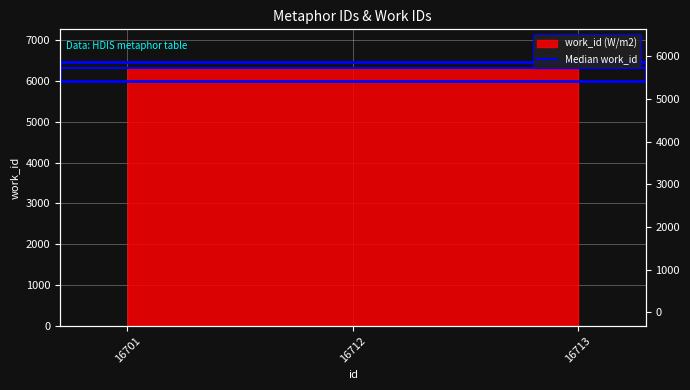

What is the average value?

6313